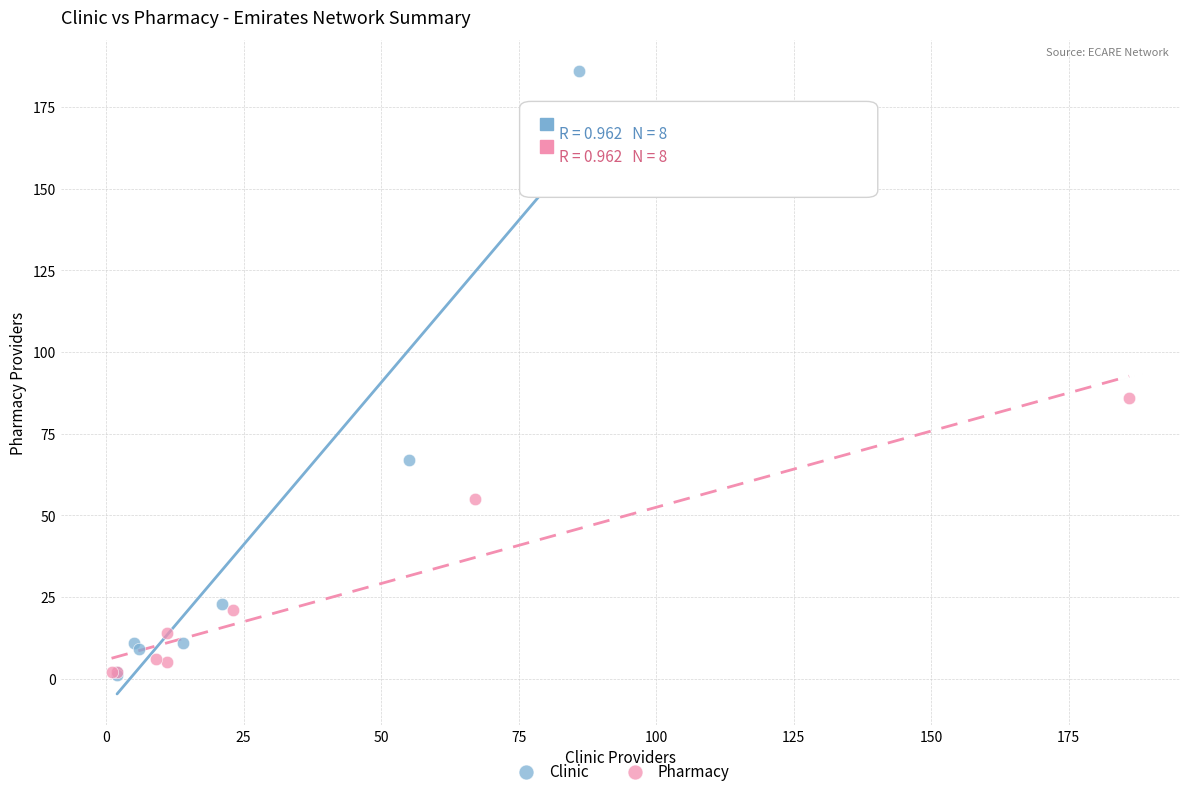

Which series has the largest Y range (max minus min)?

Clinic